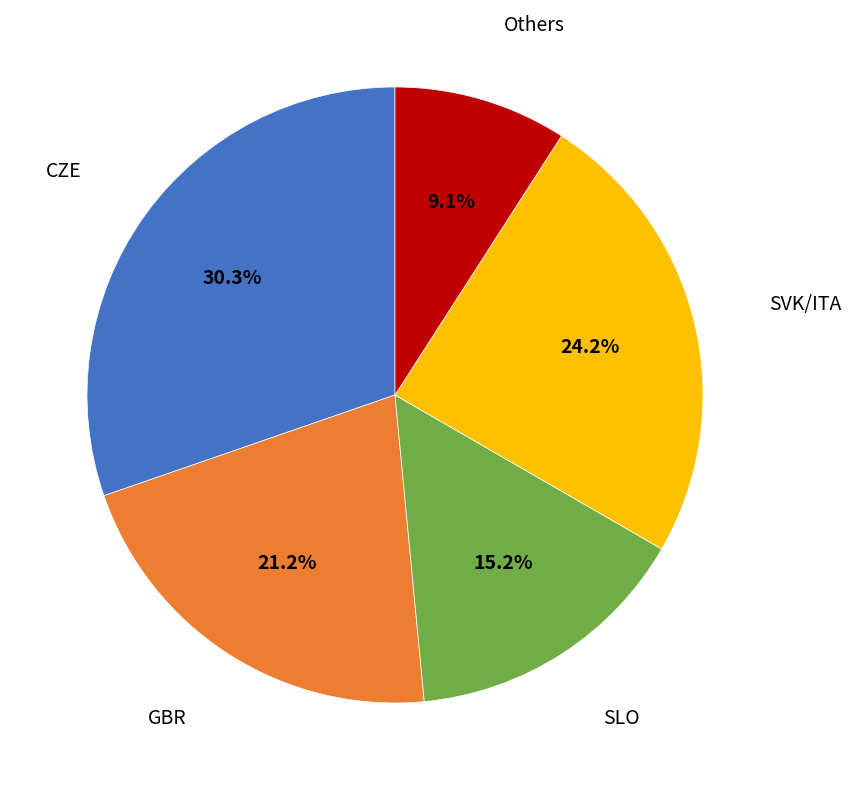

Does any single category account for the majority?

No